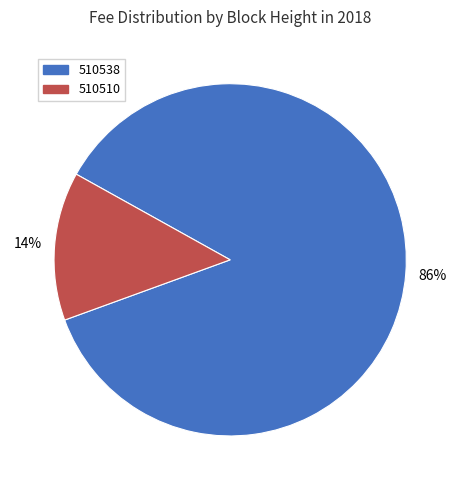

How many slices are in this pie chart?

2